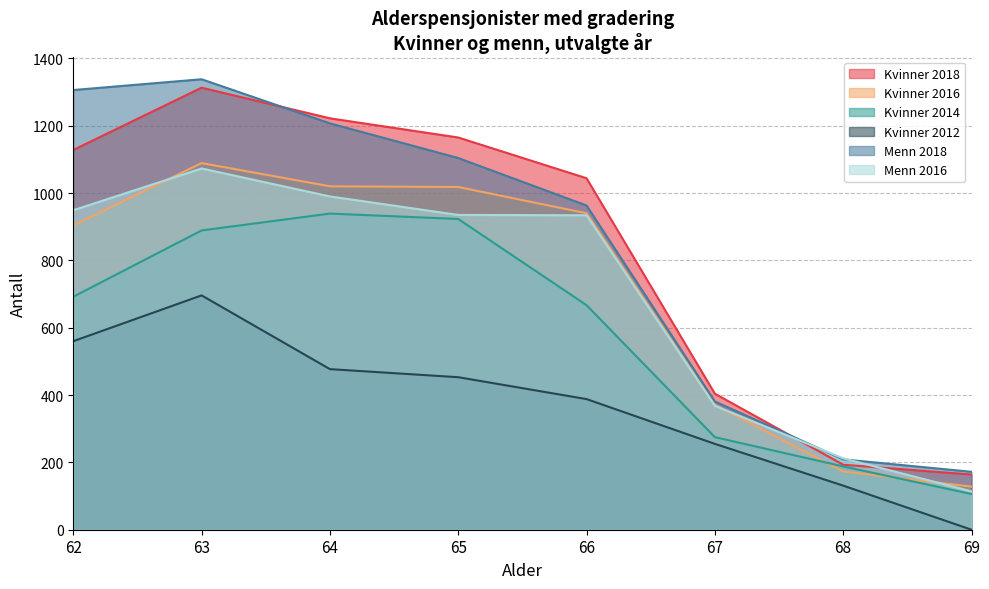

Which series has the widest spread of values?

Menn 2018